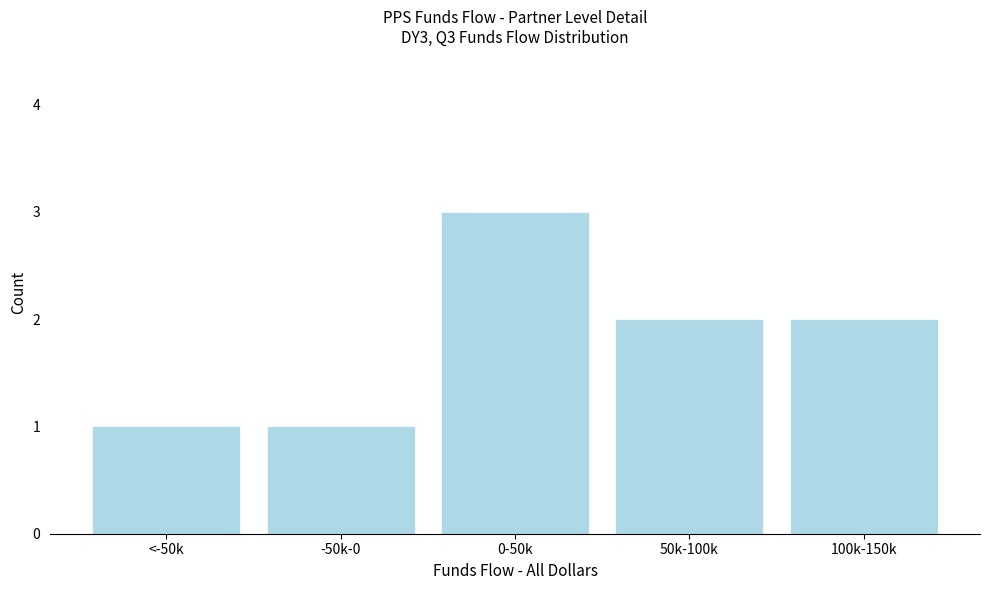

Reading left to right, what are all the values shown in this chart?

<-50k=1	-50k-0=1	0-50k=3	50k-100k=2	100k-150k=2